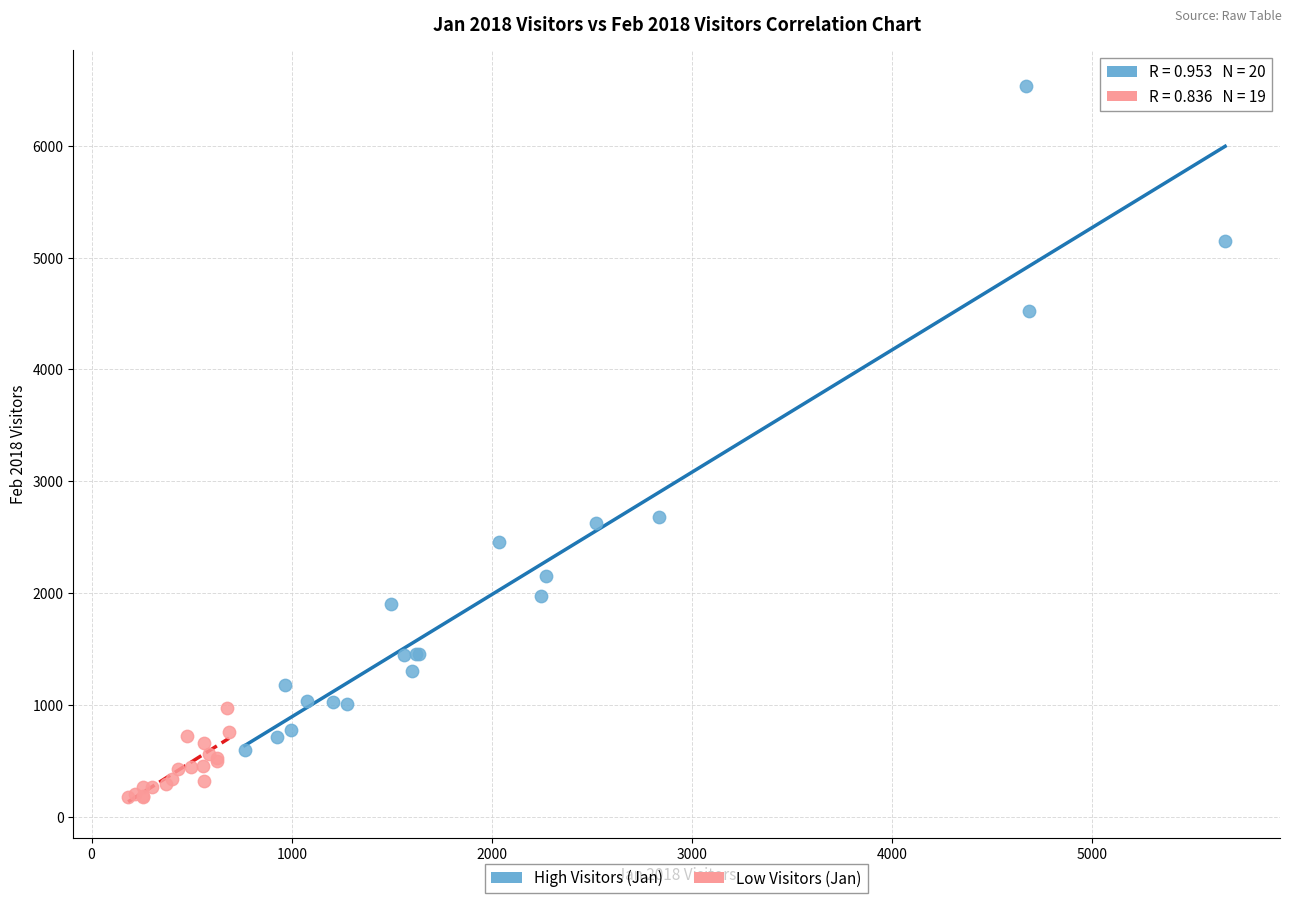

Which series contains the highest Y value?

High Visitors (Jan)